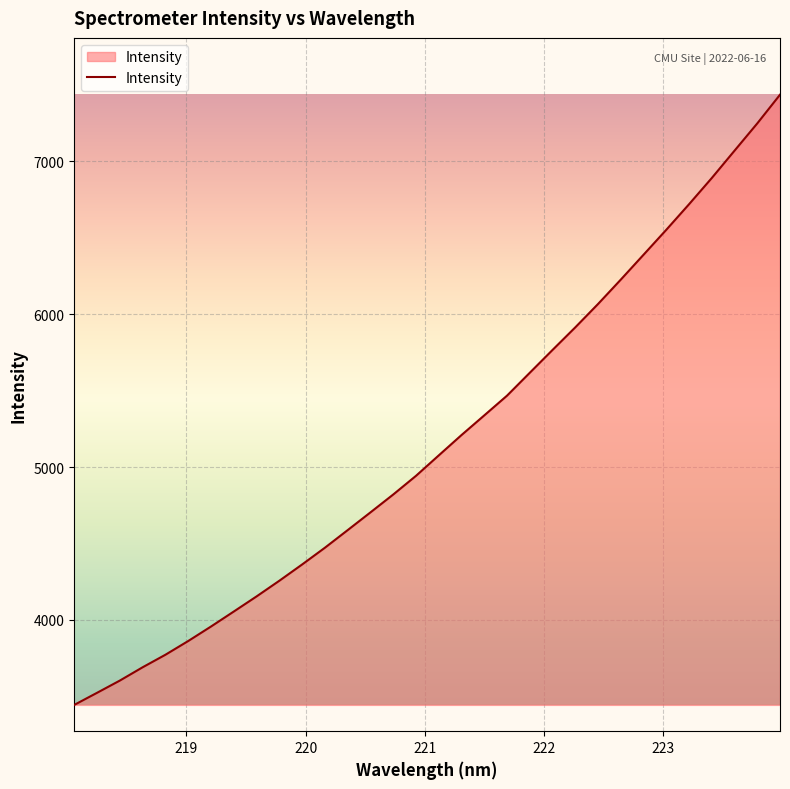

What is the difference between the maximum and minimum values?

3992.5